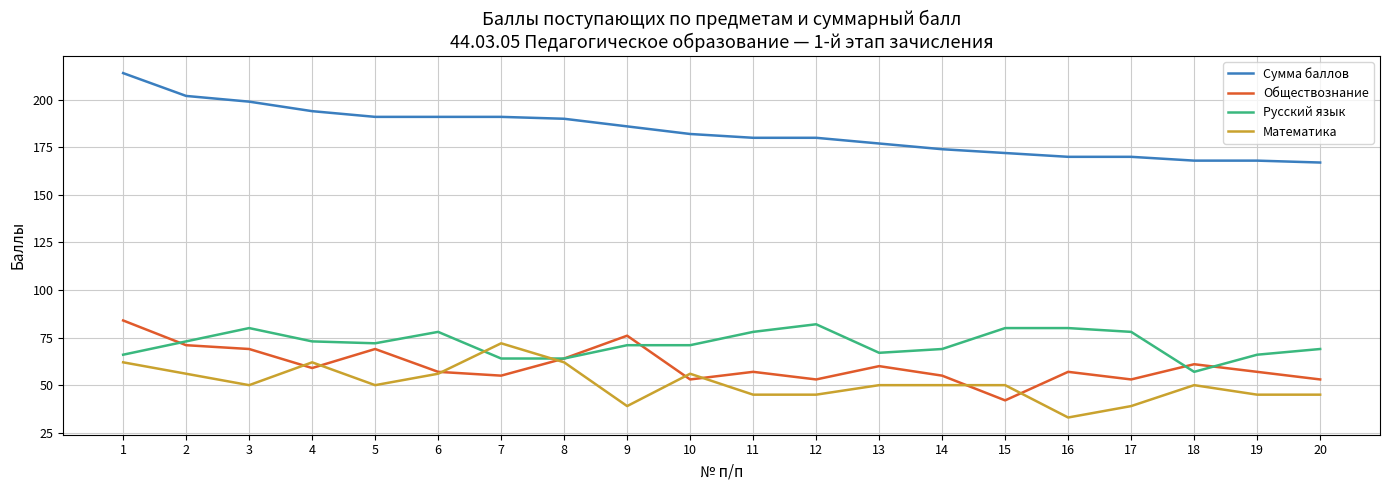

Which series has the largest range (max minus min)?

Сумма баллов